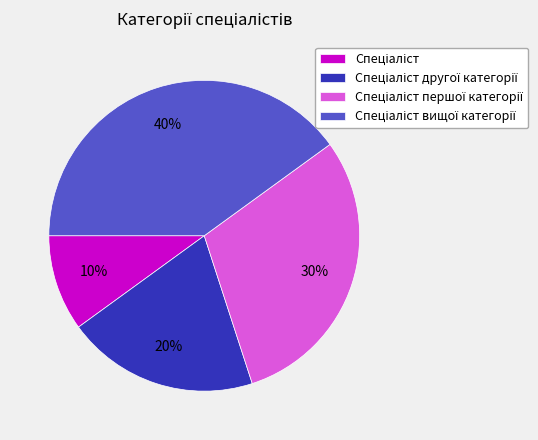

Does any single category account for the majority?

No